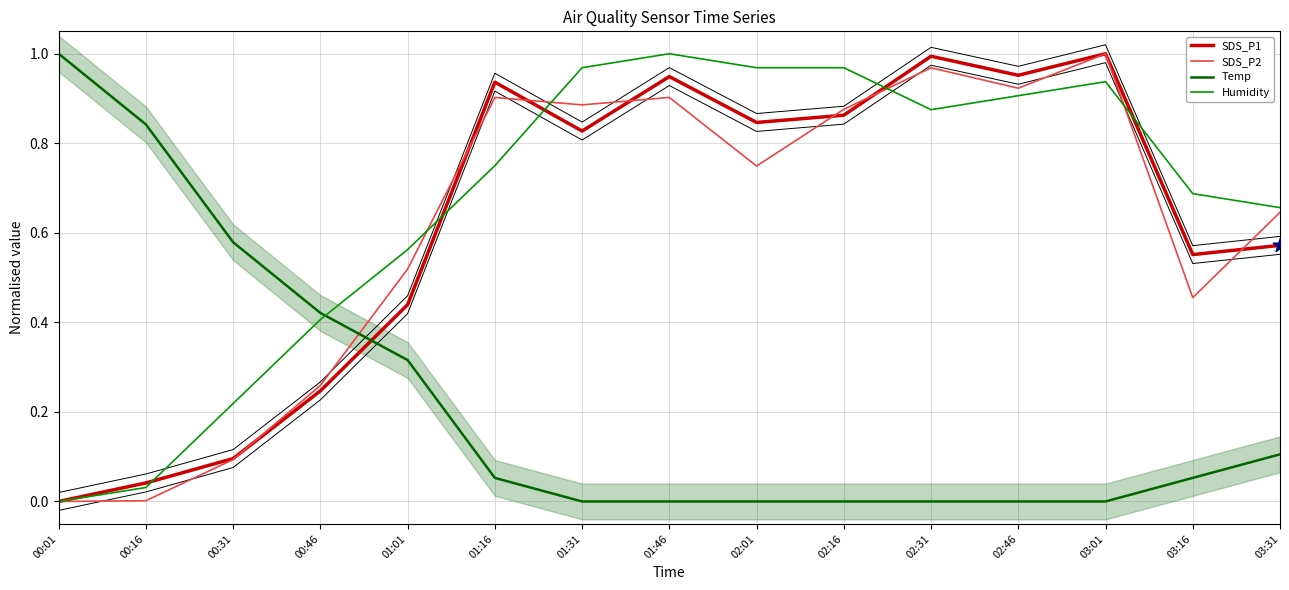

At how many categories does at least one series exceed 0?

15